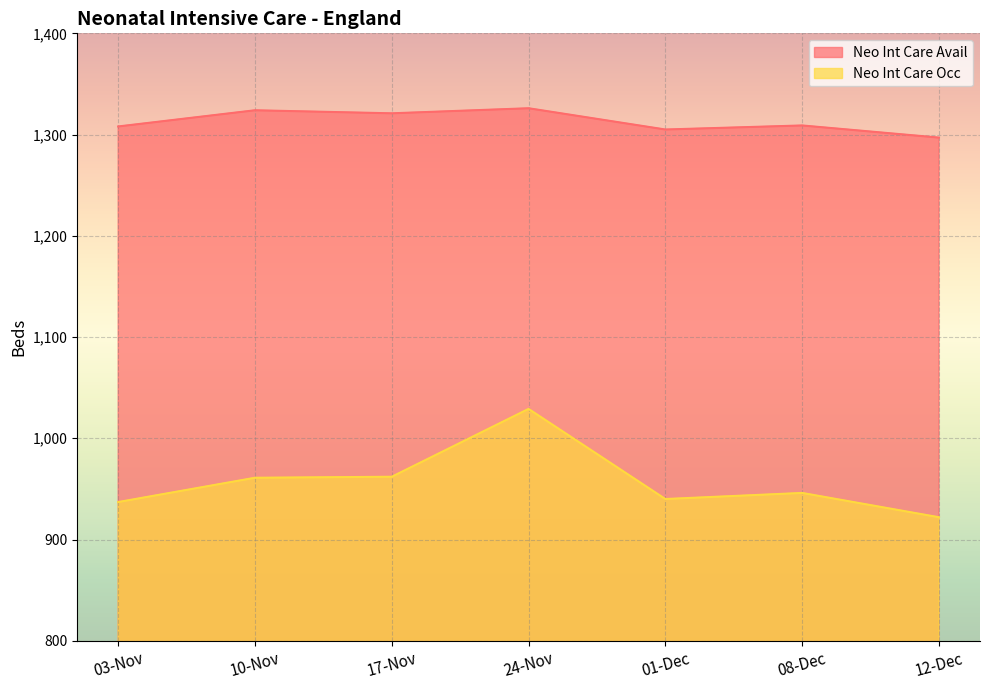

What is the label of the 2nd point from the right?

08-Dec